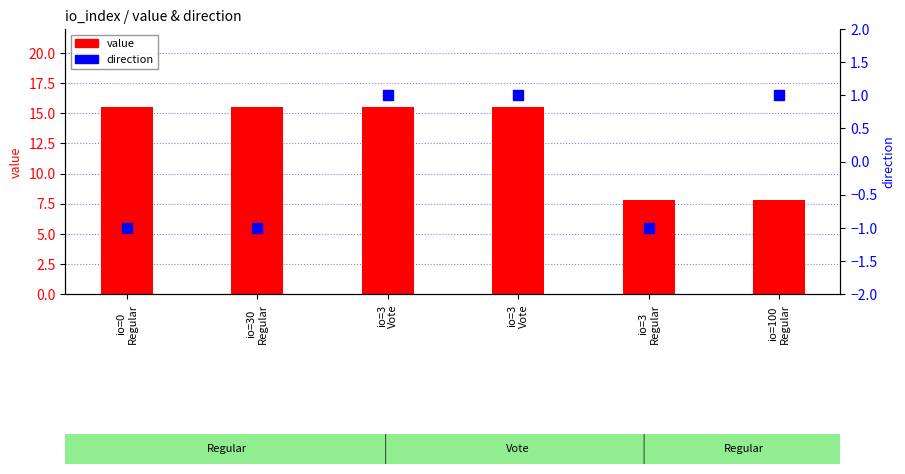

Which series reaches the minimum Y coordinate?

direction